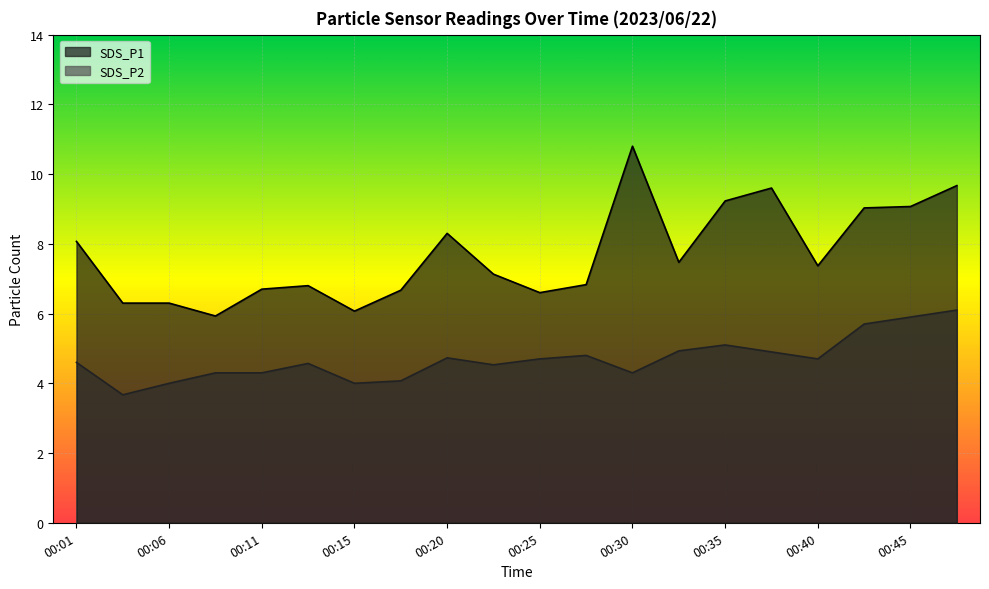

What is the smallest value displayed?

3.7